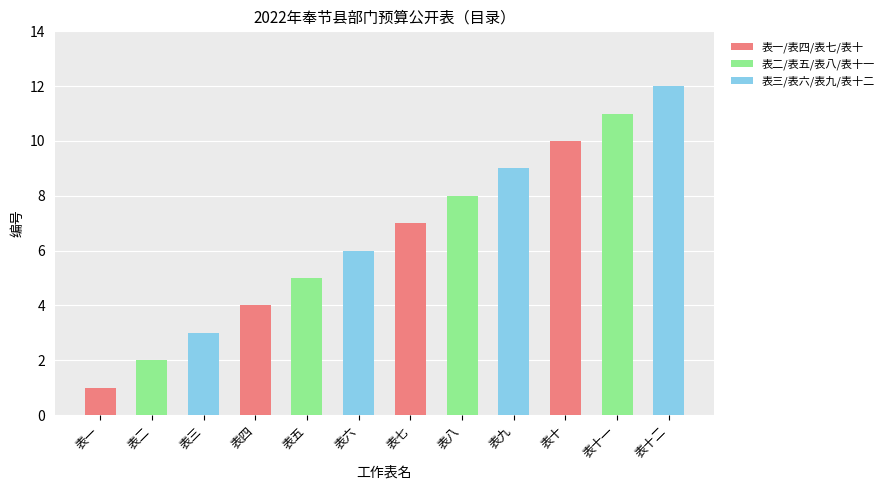

What is the change in value from 表三 to 表五?

+2